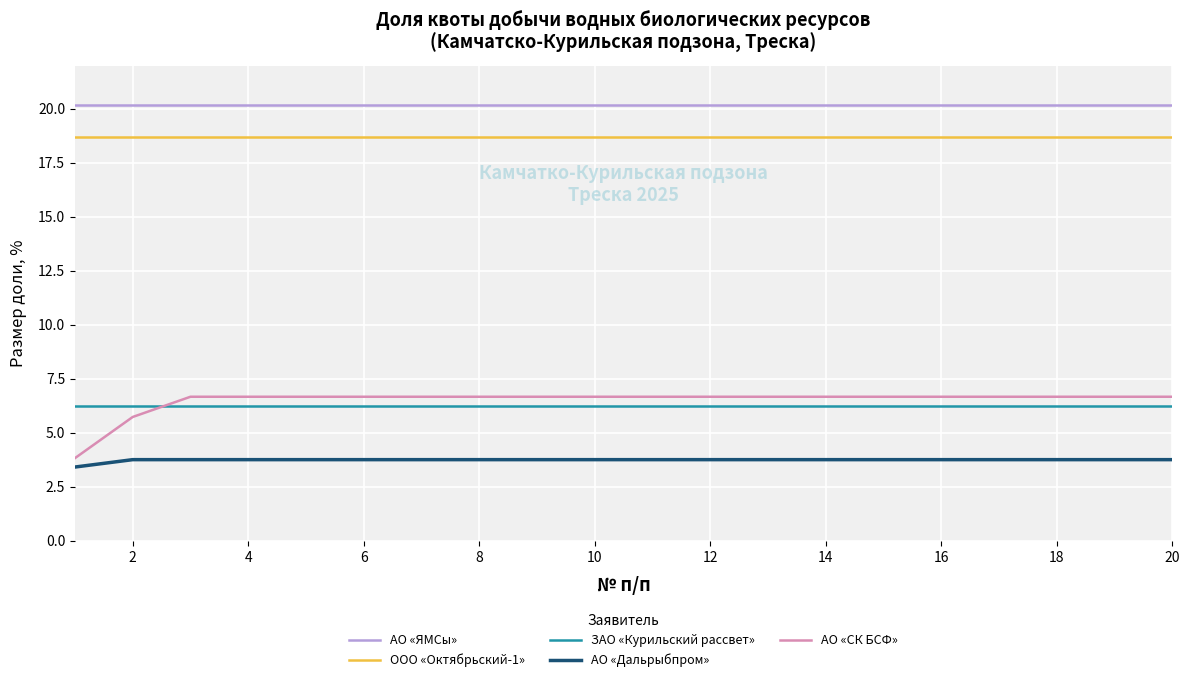

Reading right to left, what are all the values shown in this chart?

АО «ЯМСы»: 20.2	20.2	20.2	20.2	20.2	20.2	20.2	20.2	20.2	20.2	20.2	20.2	20.2	20.2	20.2	20.2	20.2	20.2	20.2	20.2
ООО «Октябрьский-1»: 18.7	18.7	18.7	18.7	18.7	18.7	18.7	18.7	18.7	18.7	18.7	18.7	18.7	18.7	18.7	18.7	18.7	18.7	18.7	18.7
ЗАО «Курильский рассвет»: 6.2	6.2	6.2	6.2	6.2	6.2	6.2	6.2	6.2	6.2	6.2	6.2	6.2	6.2	6.2	6.2	6.2	6.2	6.2	6.2
АО «Дальрыбпром»: 3.8	3.8	3.8	3.8	3.8	3.8	3.8	3.8	3.8	3.8	3.8	3.8	3.8	3.8	3.8	3.8	3.8	3.8	3.8	3.4
АО «СК БСФ»: 6.7	6.7	6.7	6.7	6.7	6.7	6.7	6.7	6.7	6.7	6.7	6.7	6.7	6.7	6.7	6.7	6.7	6.7	5.7	3.8